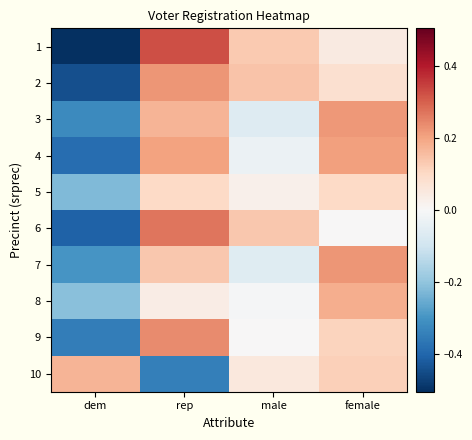

Which category has the highest value across all series?

rep